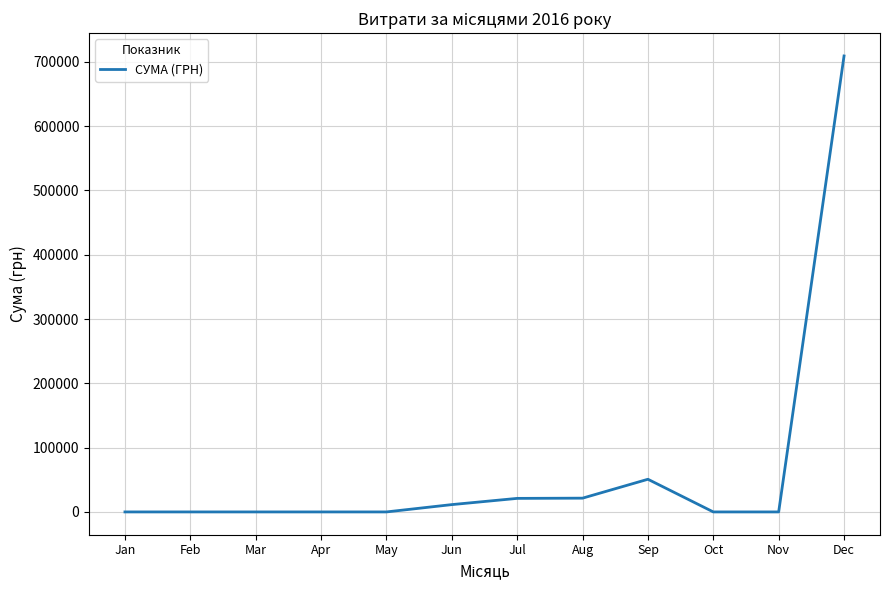

Does the chart display data point markers on the line(s)?

No